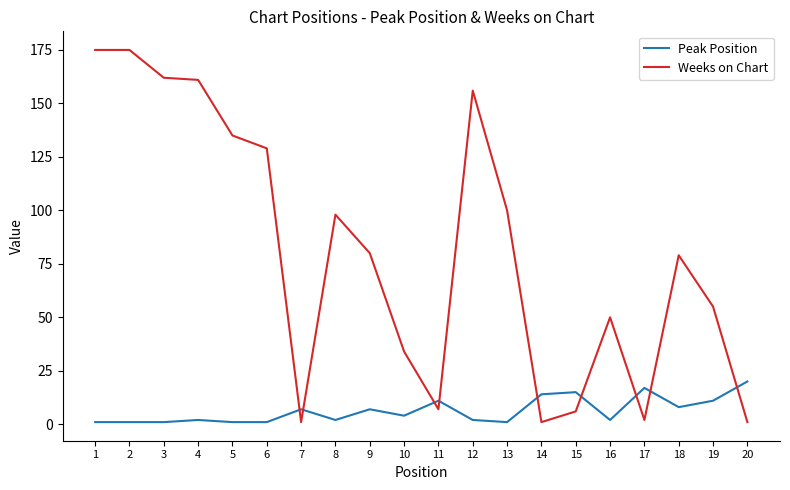

True or false: Weeks on Chart has a value of 315 at 1.

False